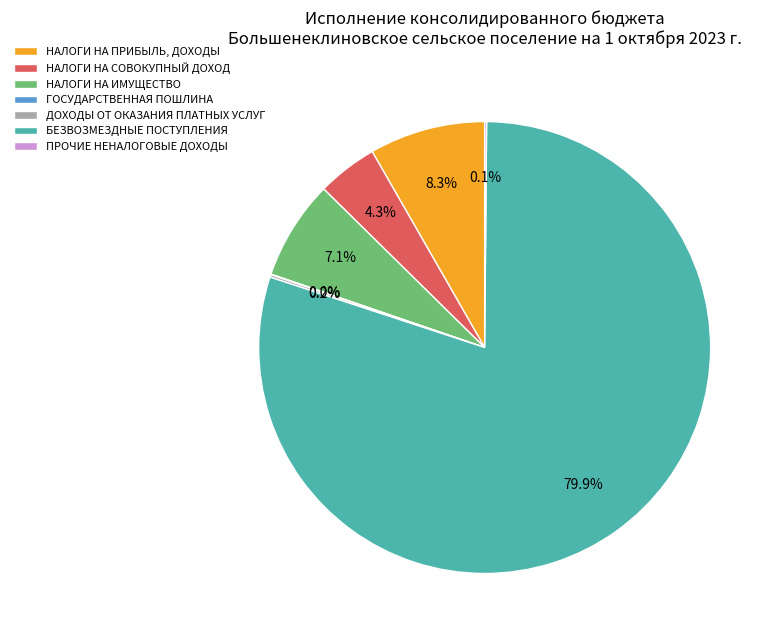

Between БЕЗВОЗМЕЗДНЫЕ ПОСТУПЛЕНИЯ and НАЛОГИ НА ПРИБЫЛЬ, ДОХОДЫ, which is larger?

БЕЗВОЗМЕЗДНЫЕ ПОСТУПЛЕНИЯ